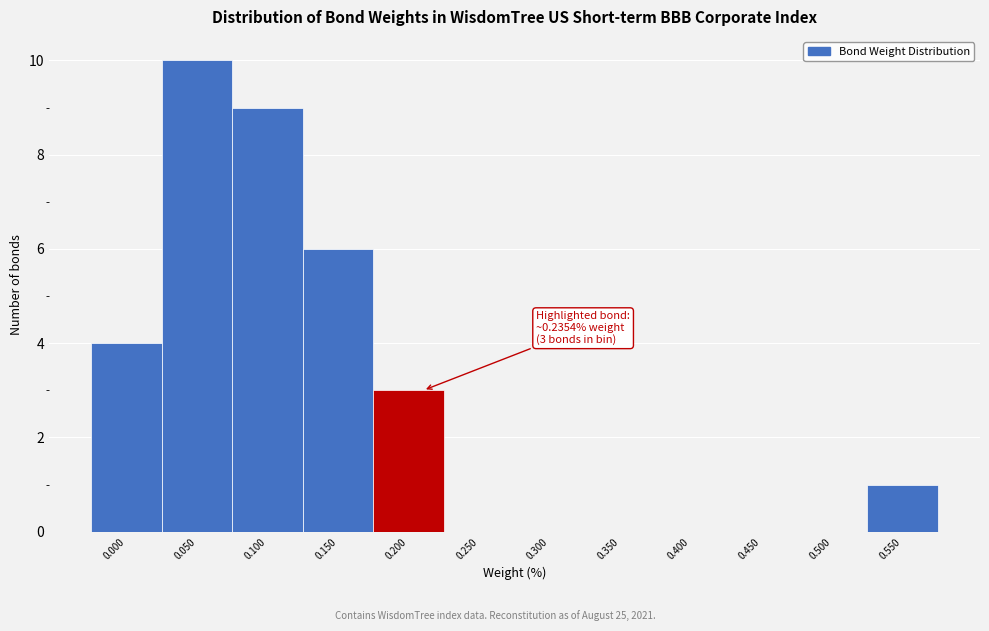

Reading right to left, list all the values displayed in this chart.

0.550=1	0.500=0	0.450=0	0.400=0	0.350=0	0.300=0	0.250=0	0.200=3	0.150=6	0.100=9	0.050=10	0.000=4